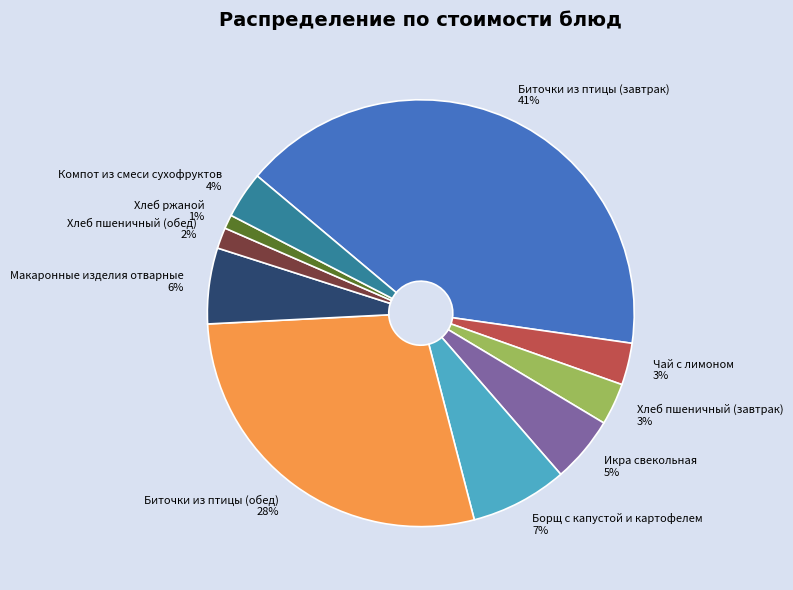

Which has a higher value, Макаронные изделия отварные or Биточки из птицы (обед)?

Биточки из птицы (обед)